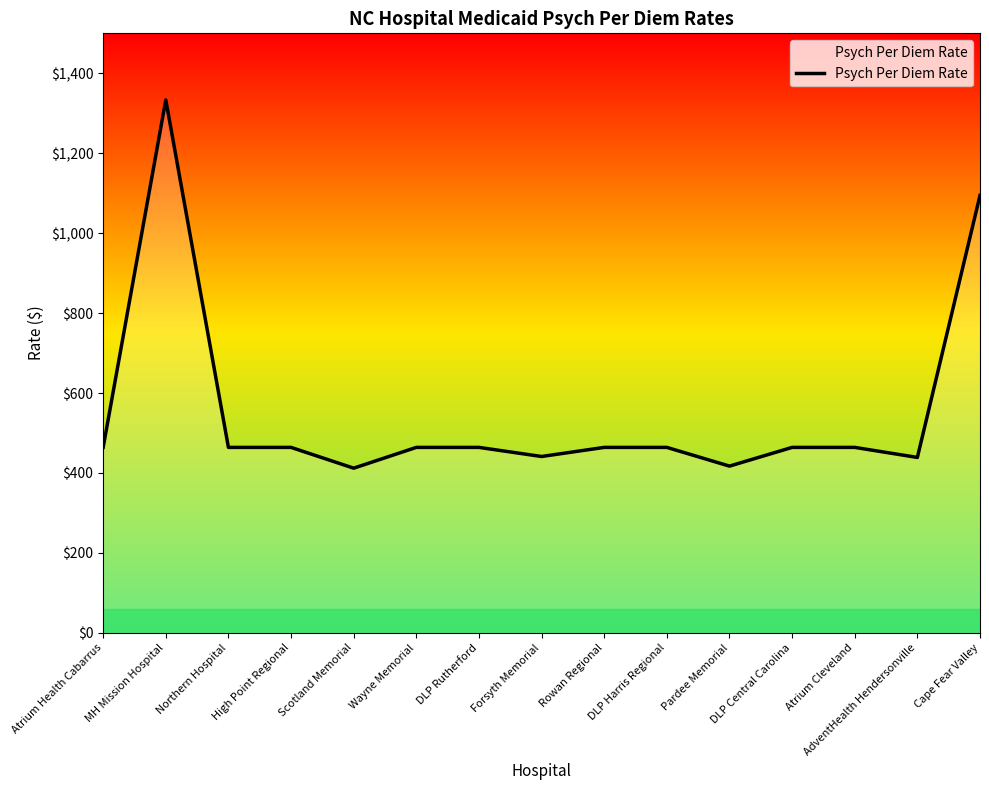

How many lines are shown in the chart?

1